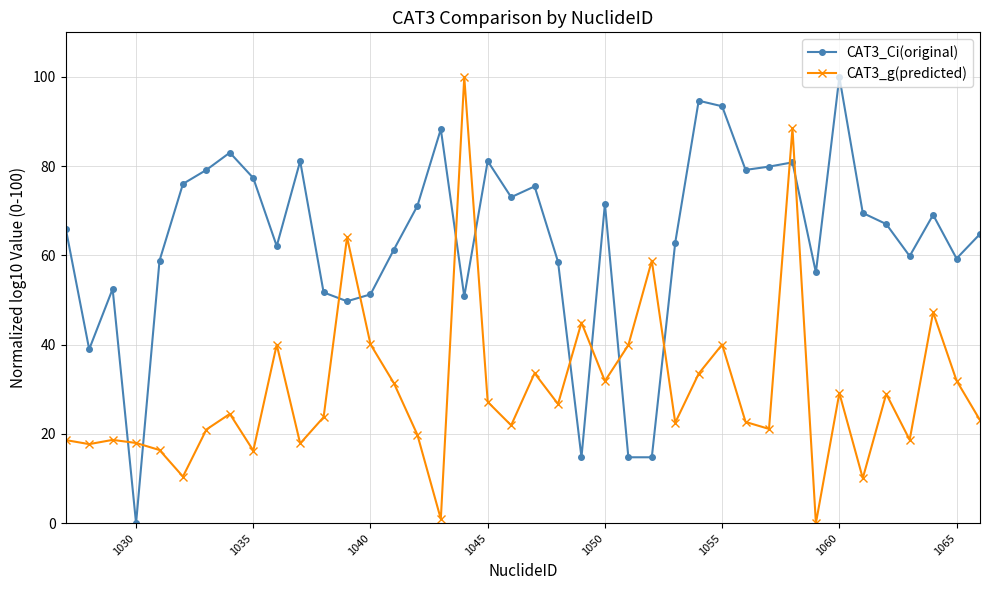

Which series has the largest total across all categories?

CAT3_Ci(original)